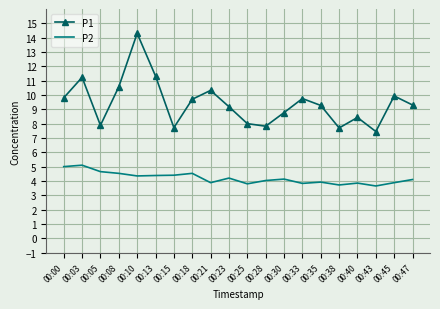

Is the value of P1 at 00:28 greater than the value of P2 at 00:33?

Yes